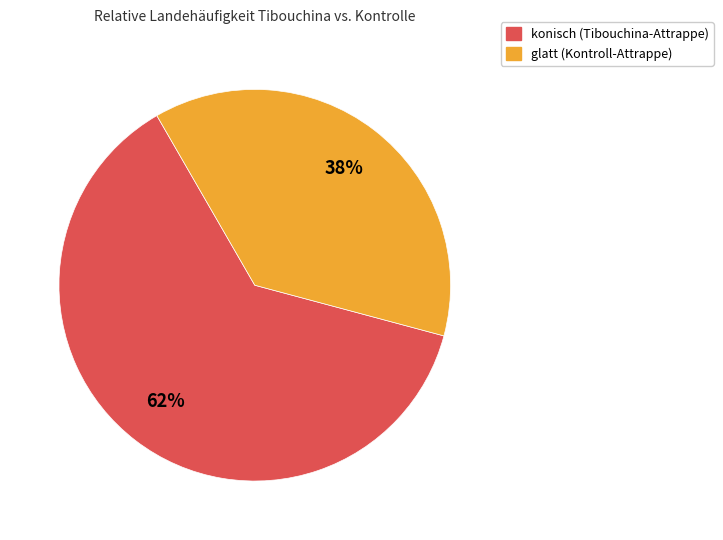

Is there any slice that represents more than half of the pie?

Yes